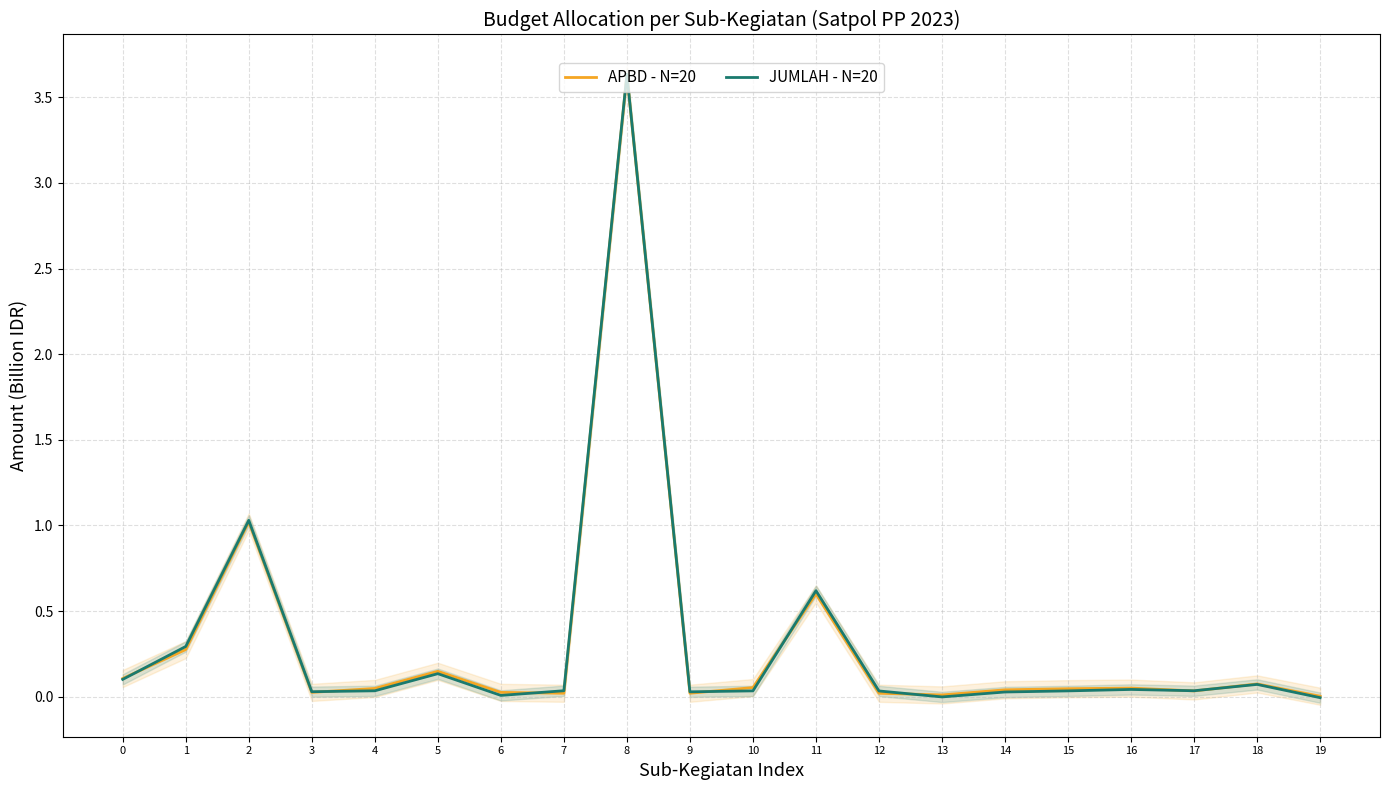

True or false: APBD - N=20 has more than 0 interior local peaks.

True